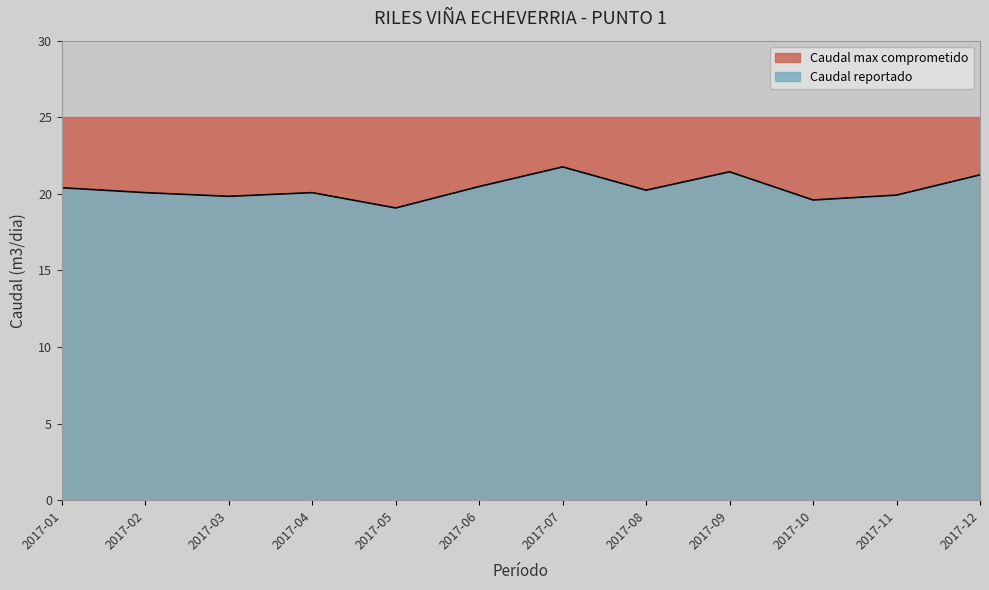

What is the ratio of the value at 2017-02 to the value at 2017-04?

1.0